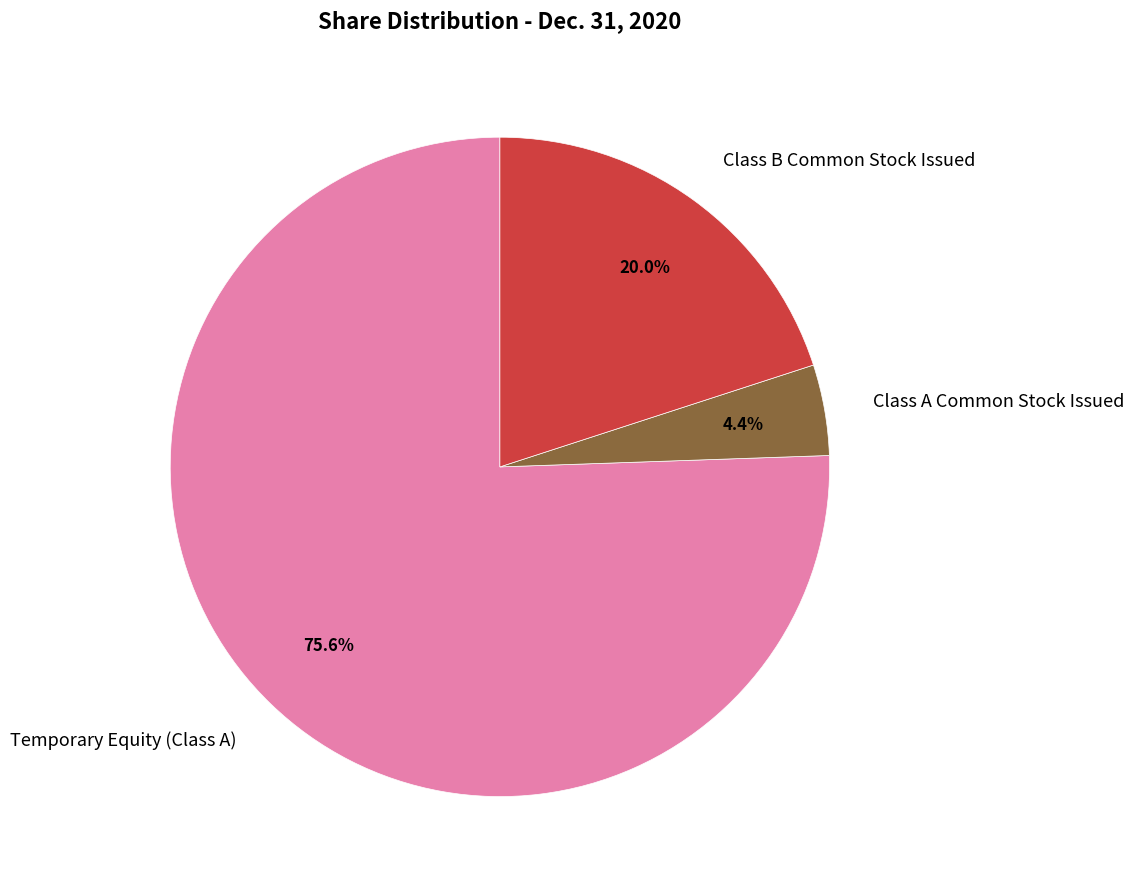

Is Class A Common Stock Issued the majority of the pie?

No